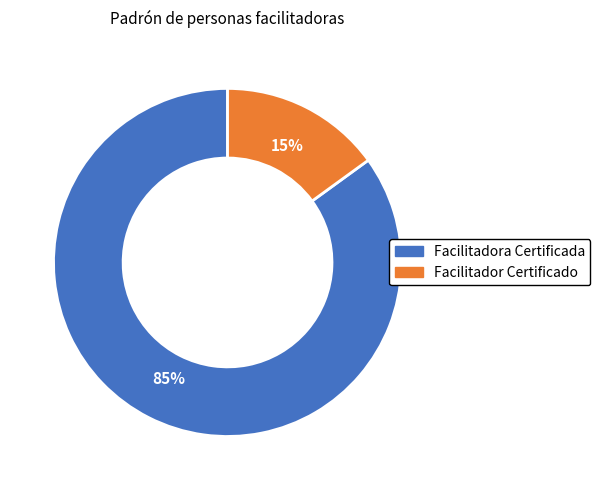

Which slice represents more than half of the pie?

Facilitadora Certificada